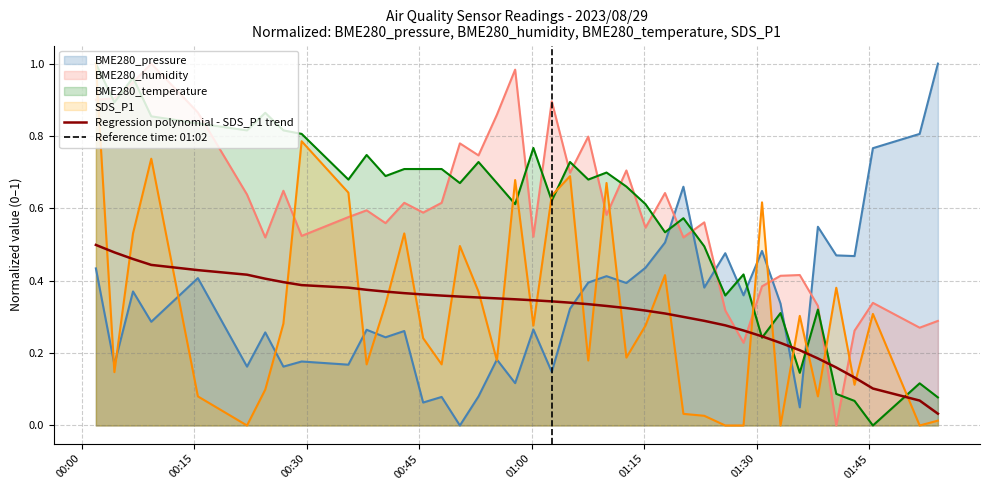

What value does the data have at 28?

0.3